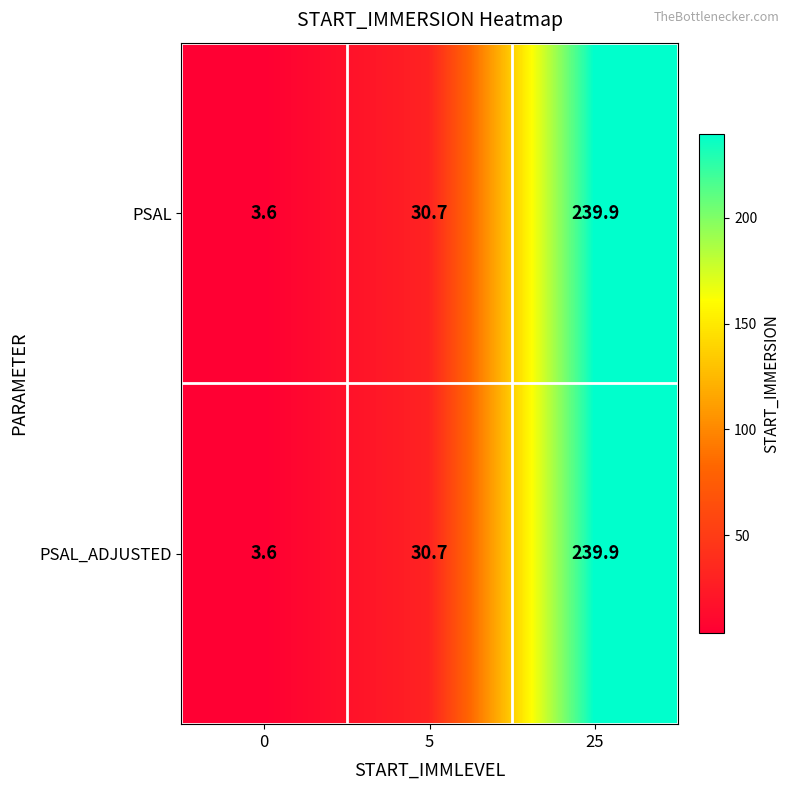

What is the sum of all PSAL values?

274.2